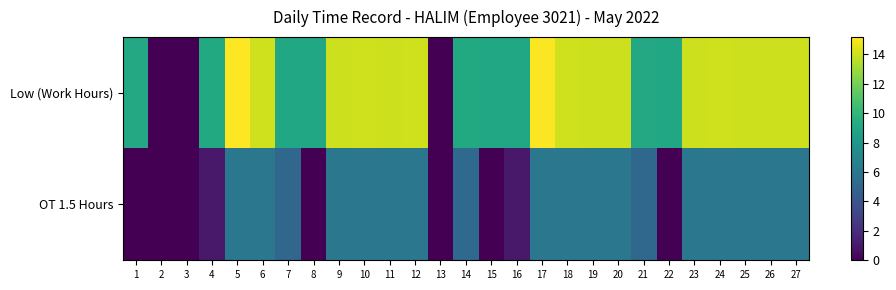

What is the spread (max minus min) of values at 6?

8.1